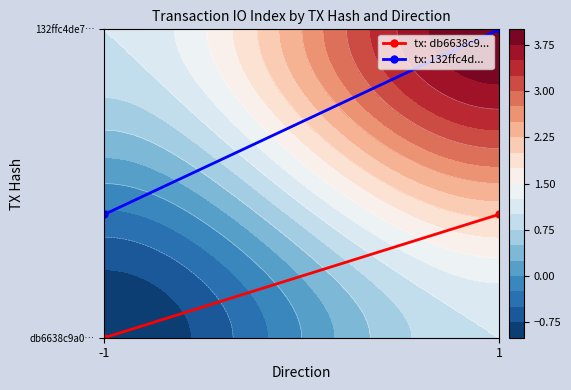

How many data points does each series have?

2